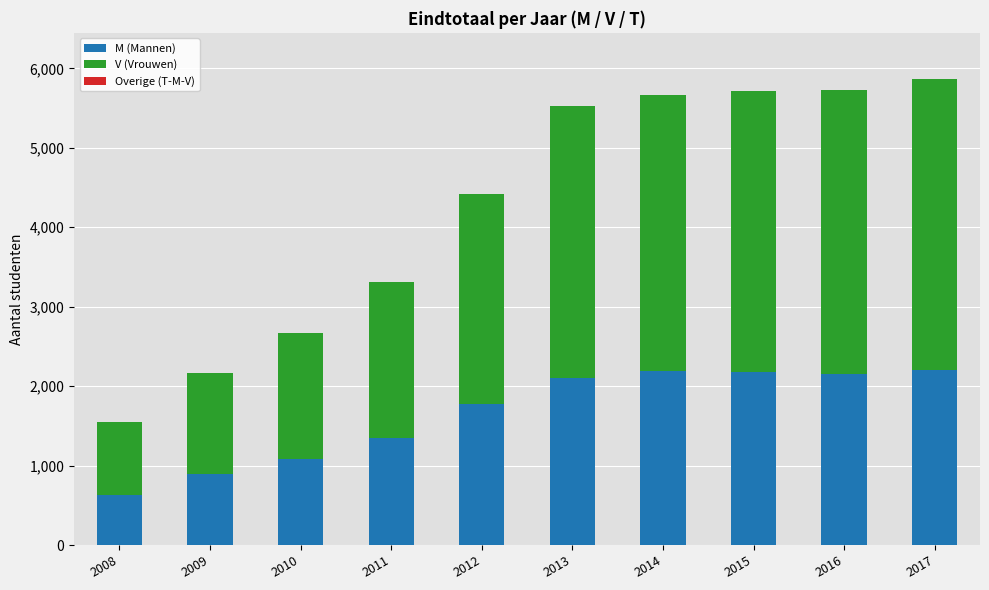

What is the highest value of the M (Mannen) series?

2208